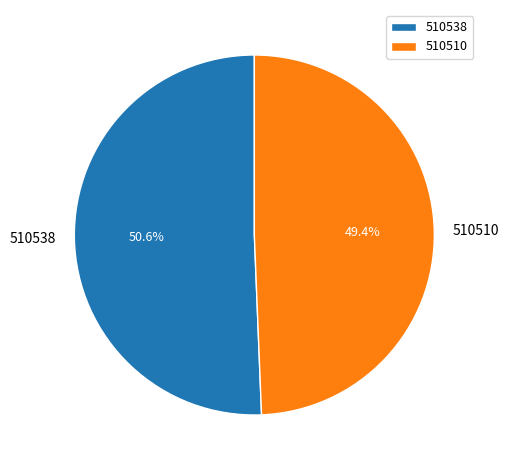

What is the majority slice?

510538